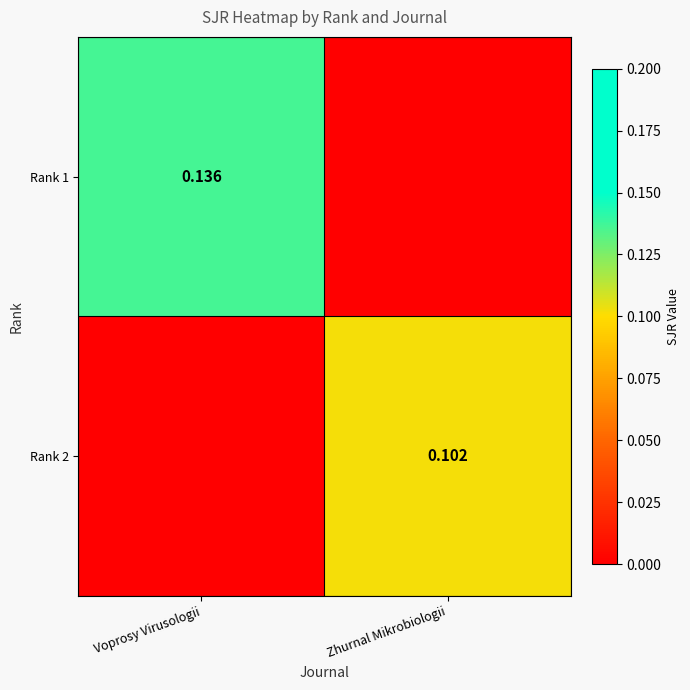

What is the sum of all Rank 2 values?

0.1